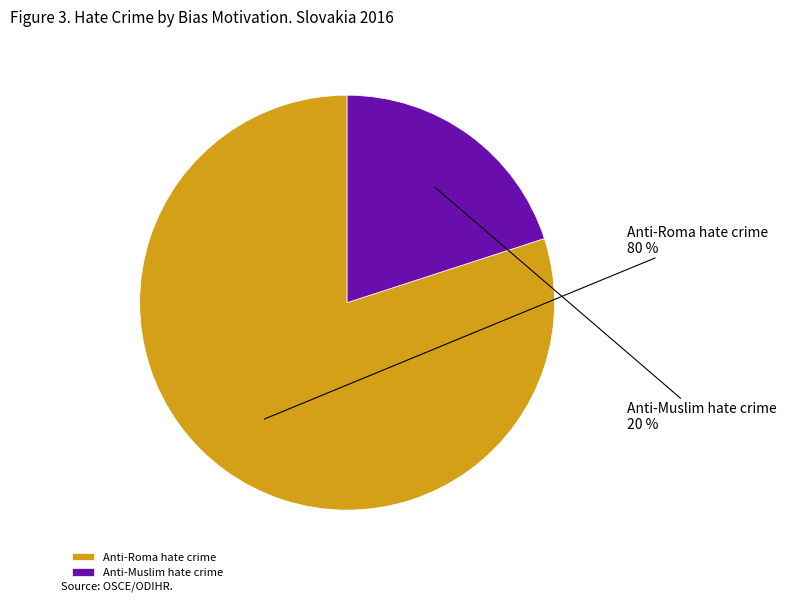

What is the largest slice in the pie chart?

Anti-Roma hate crime